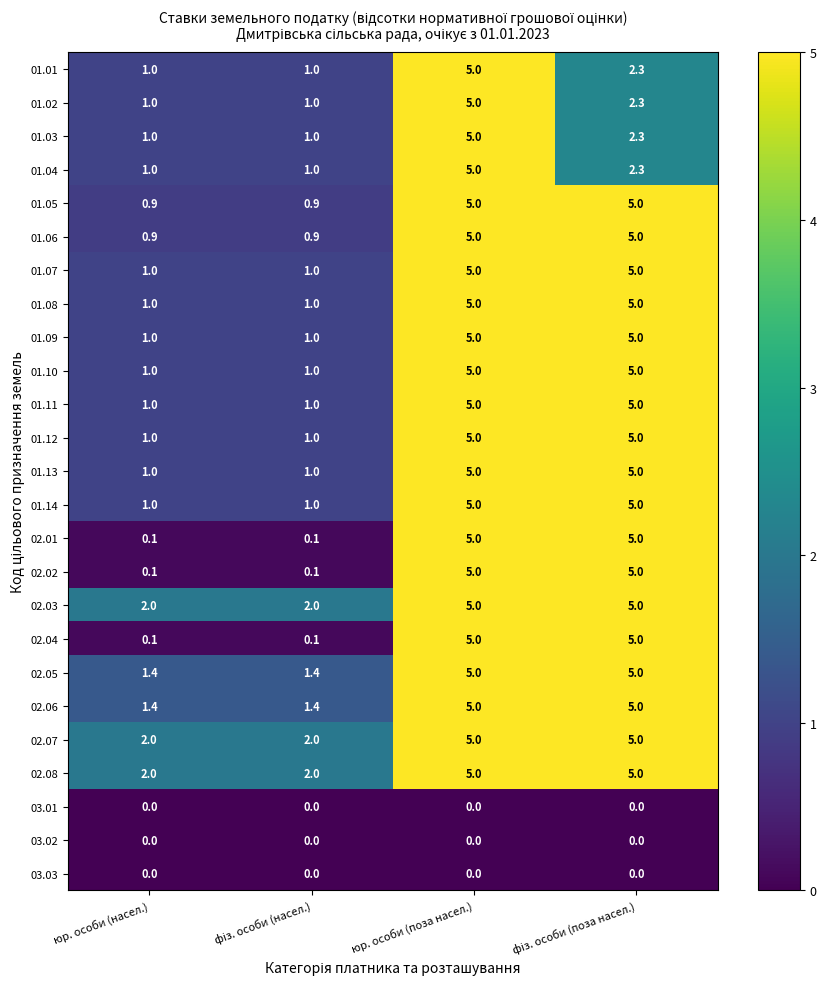

What is the maximum value for 01.14?

5.0